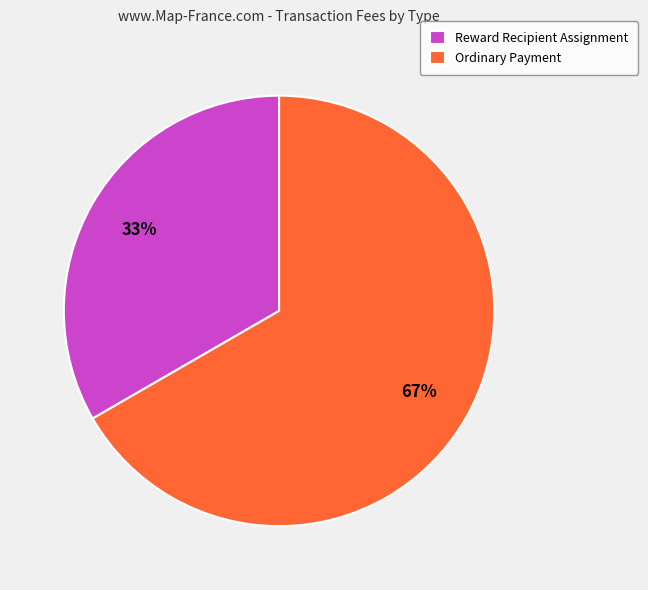

To the nearest percent, what percentage of the pie is Ordinary Payment?

67%